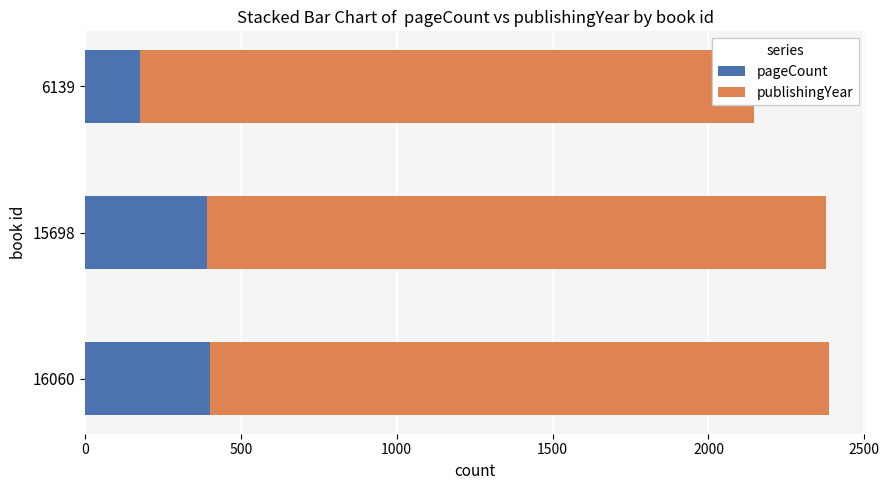

At how many categories does at least one series exceed 1960?

3